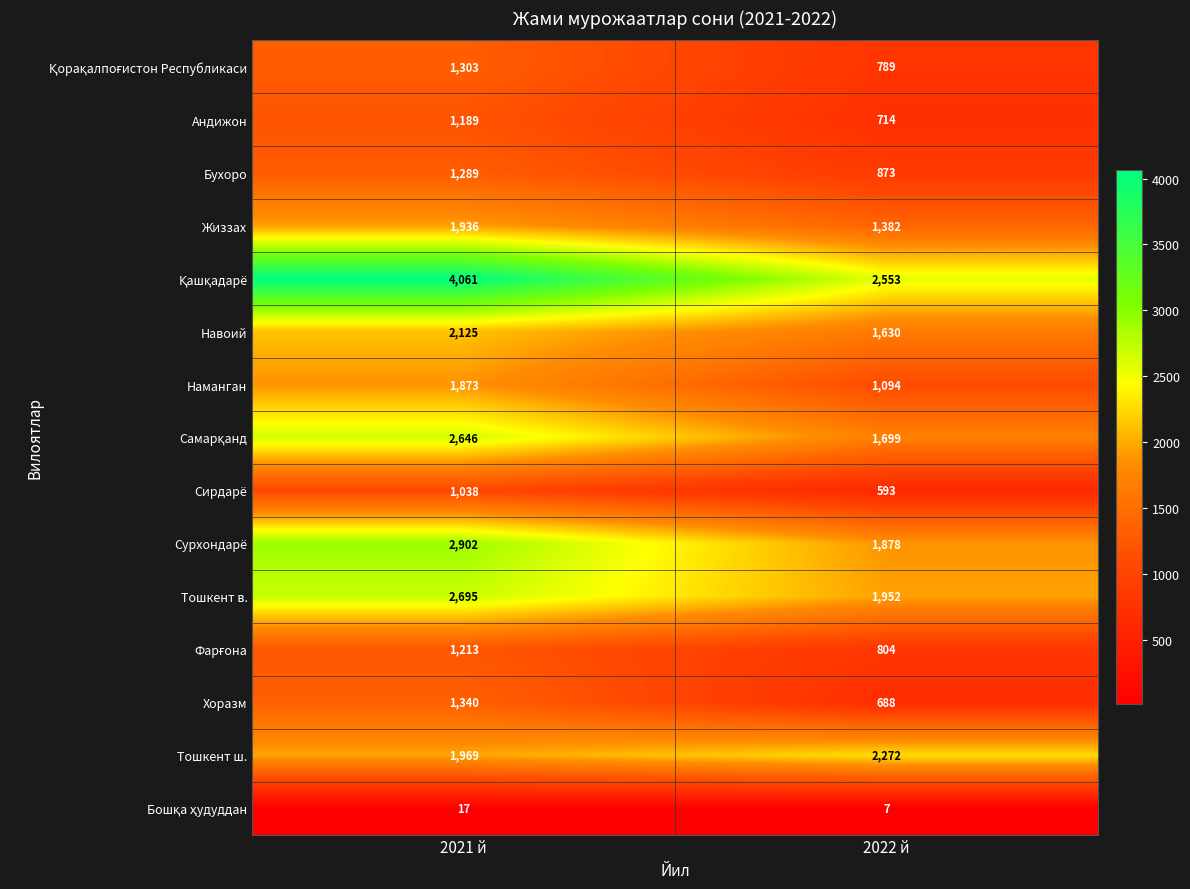

What is the spread (max minus min) of values at 2022 й?

2546